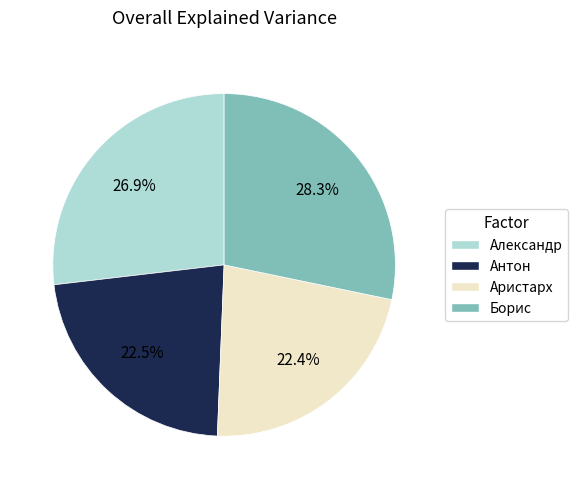

Combined, what portion of the pie is Аристарх and Борис?

50.6%